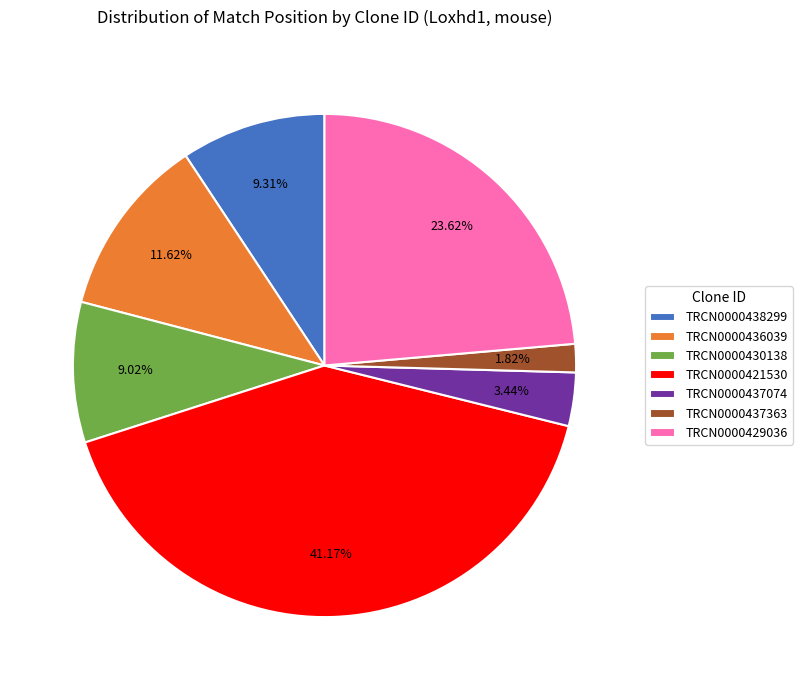

Combined, what portion of the pie is TRCN0000437363 and TRCN0000430138?

10.8%